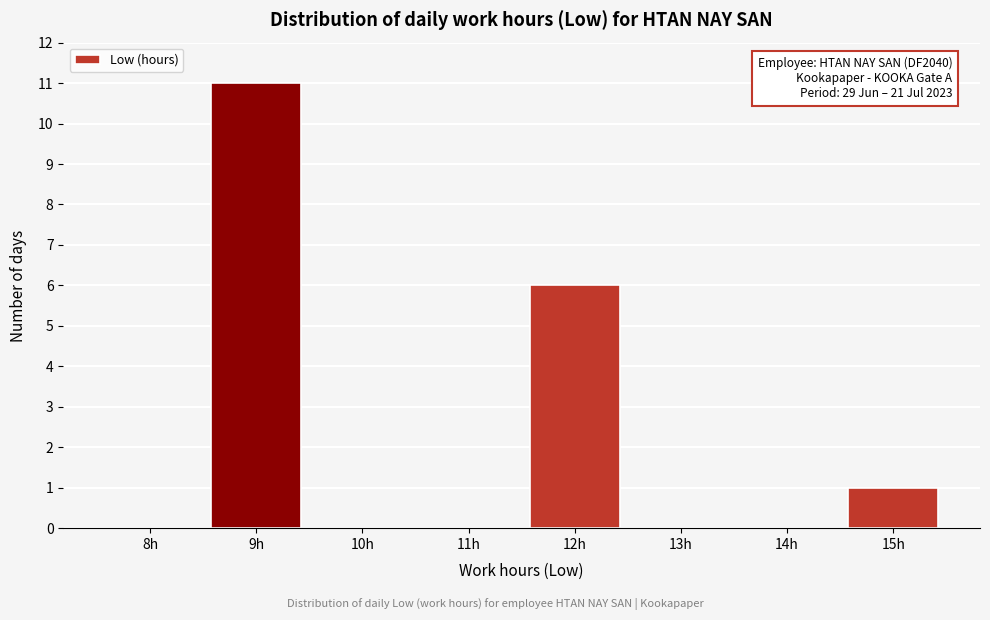

Reading left to right, extract all data points from this chart.

8h=0	9h=11	10h=0	11h=0	12h=6	13h=0	14h=0	15h=1